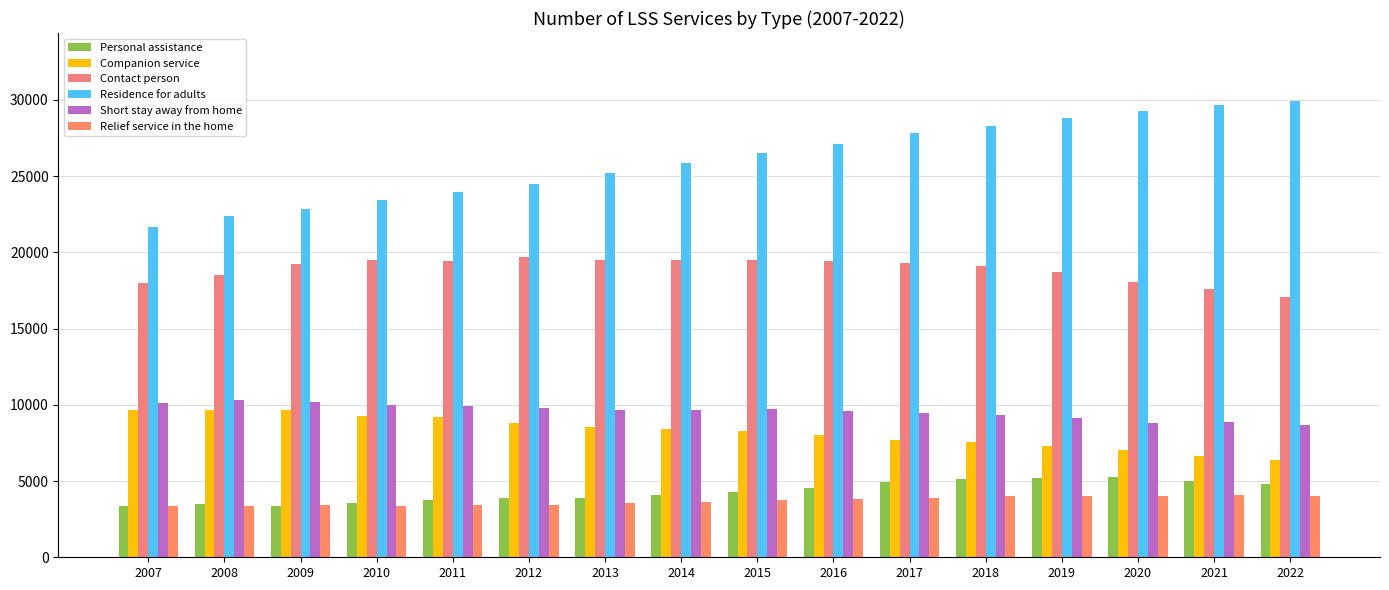

What is the difference between the highest and lowest values at 2011?

20546